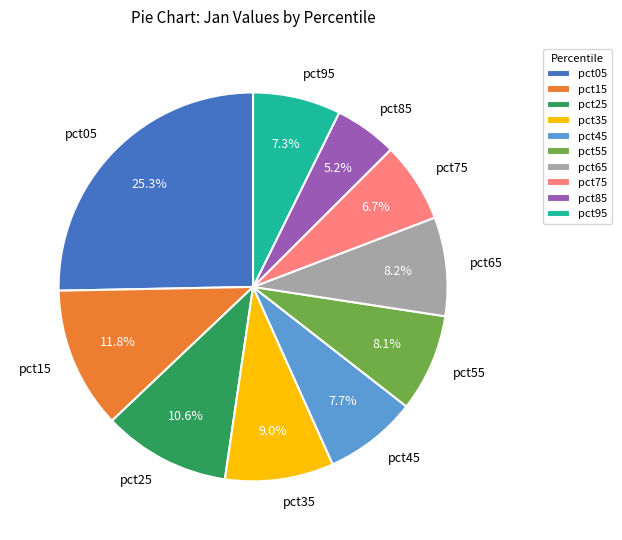

What percentage is NOT represented by pct65?

91.8%